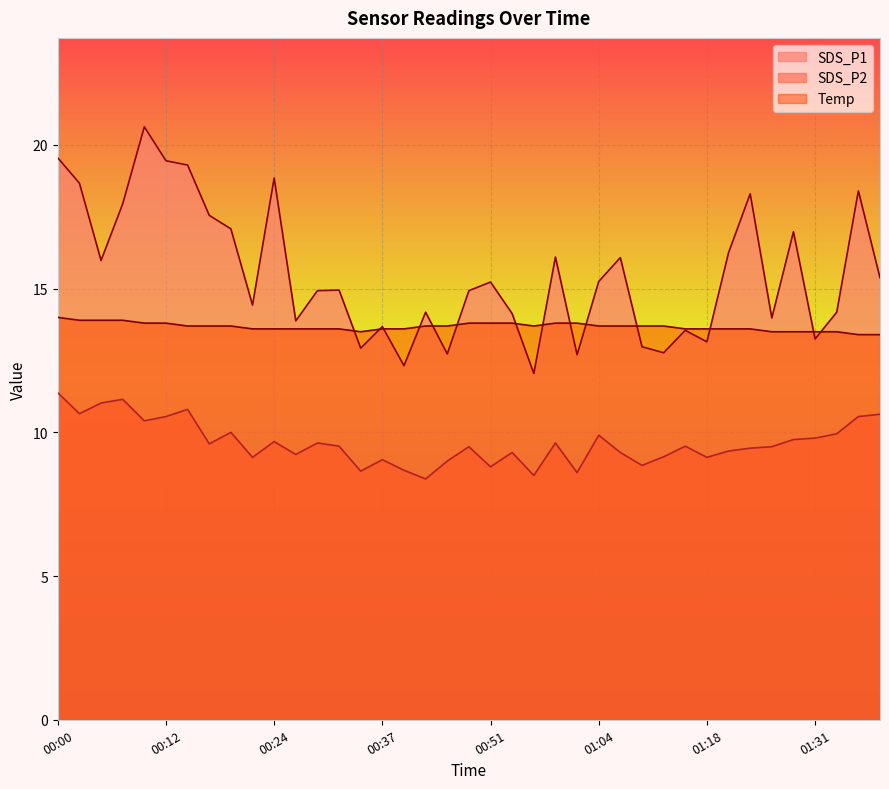

What is the greatest value displayed?

20.6